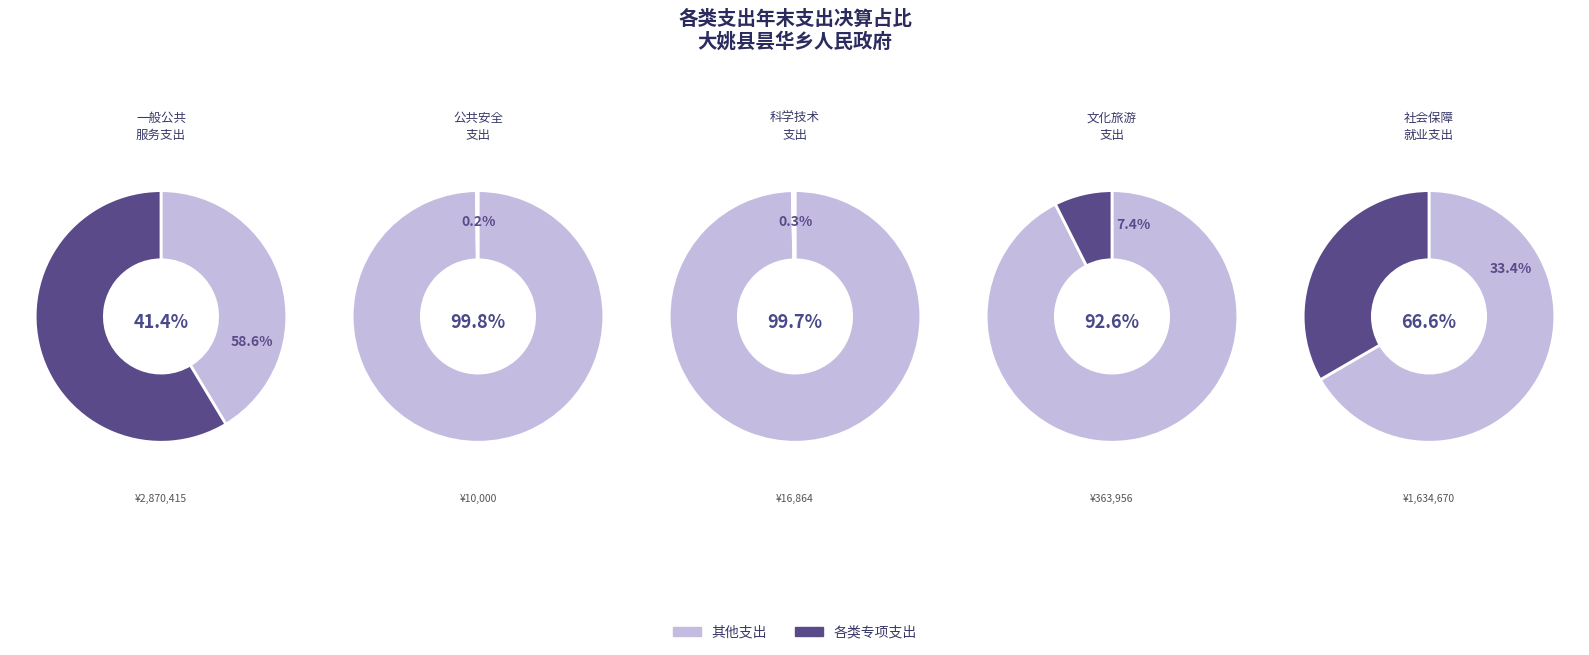

Which slice represents more than half of the pie?

一般公共服务支出